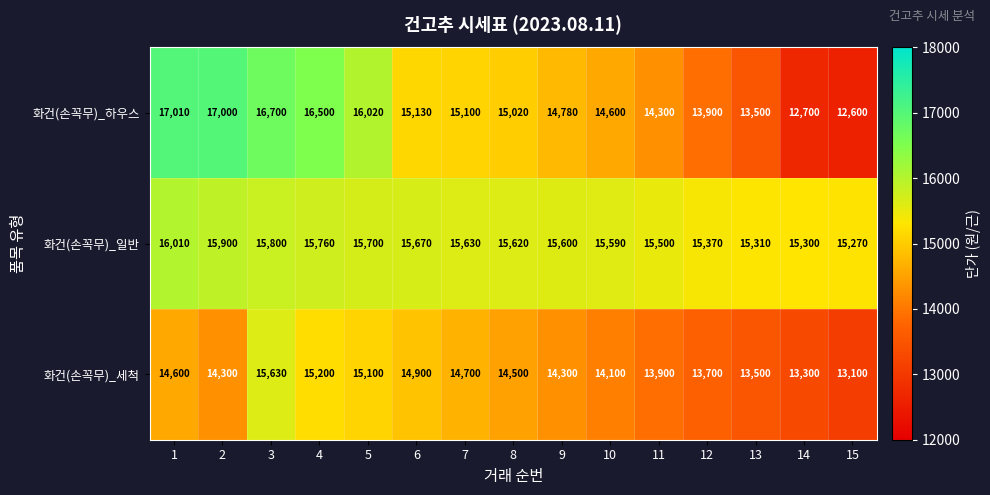

The value of 화건(손꼭무)_하우스 at 7 is 8751. True or false?

False